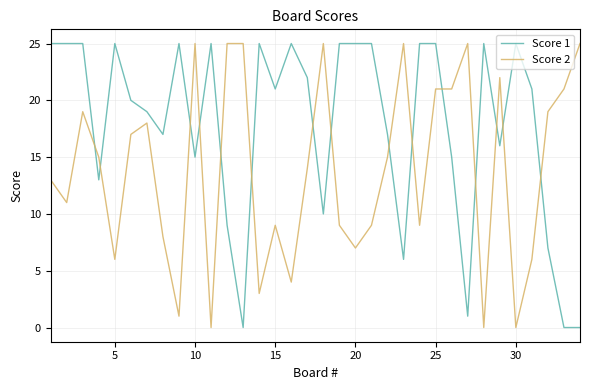

How many lines are shown in the chart?

2